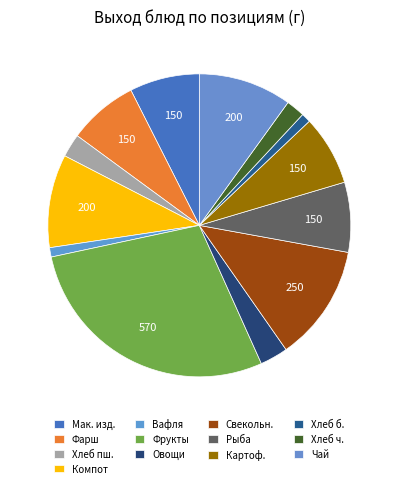

Count the number of slices in the pie.

13